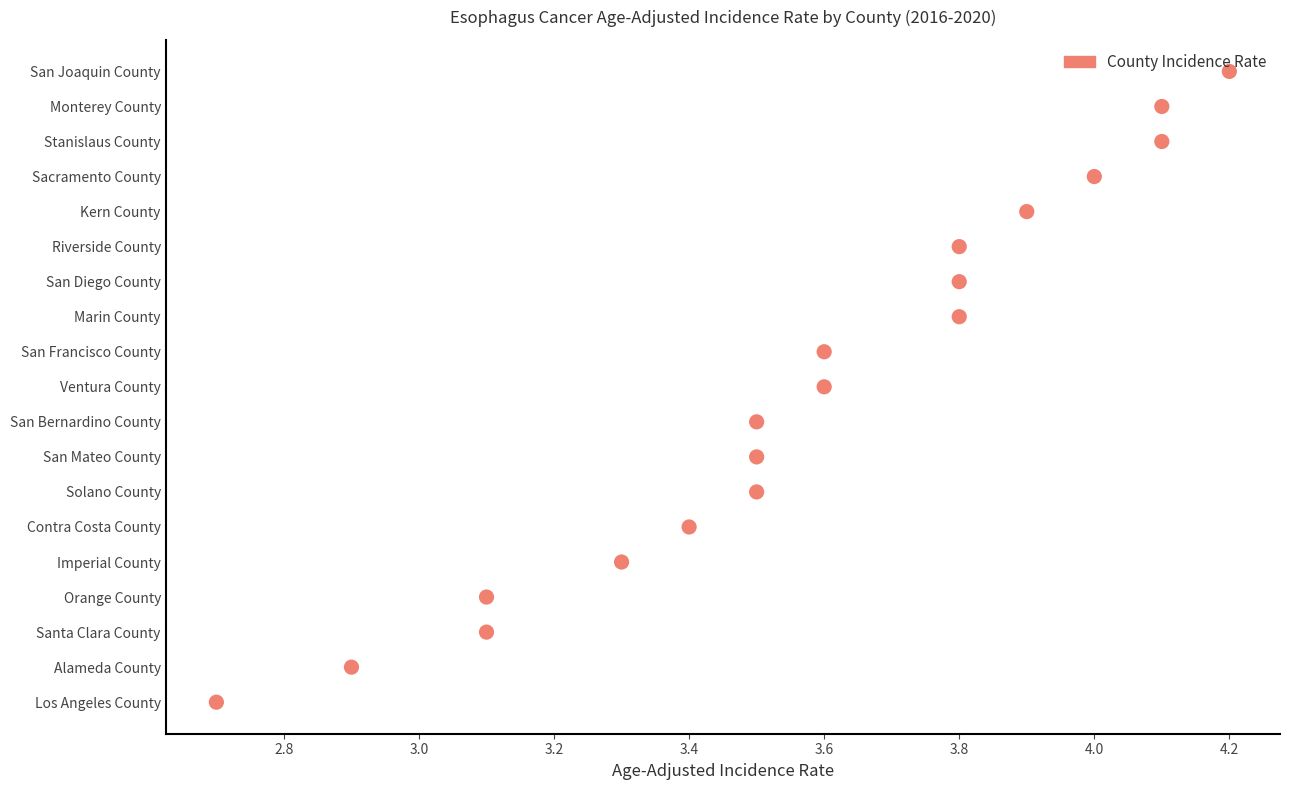

What is the ratio of the value at 3.8 to the value at 4.0?

0.9